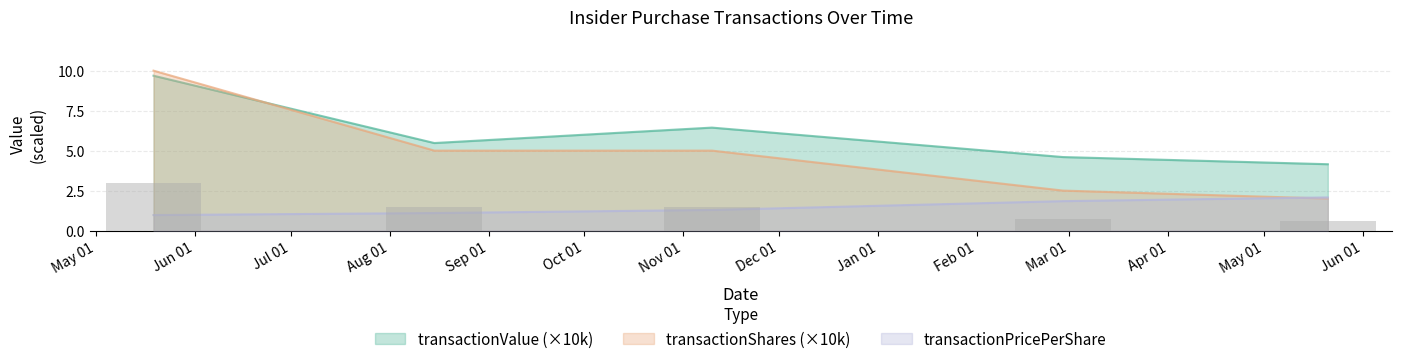

At which category does the chart reach its minimum across all series?

2023-05-19